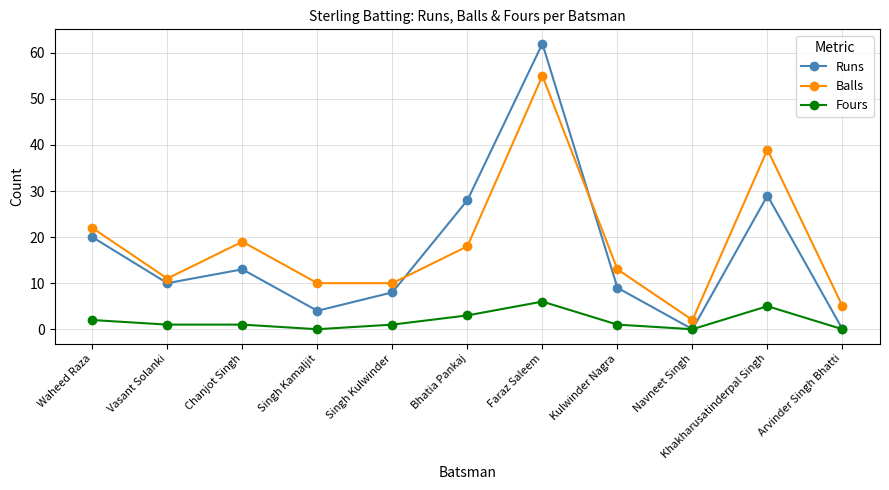

The Runs series shows 20 at Chanjot Singh. True or false?

False